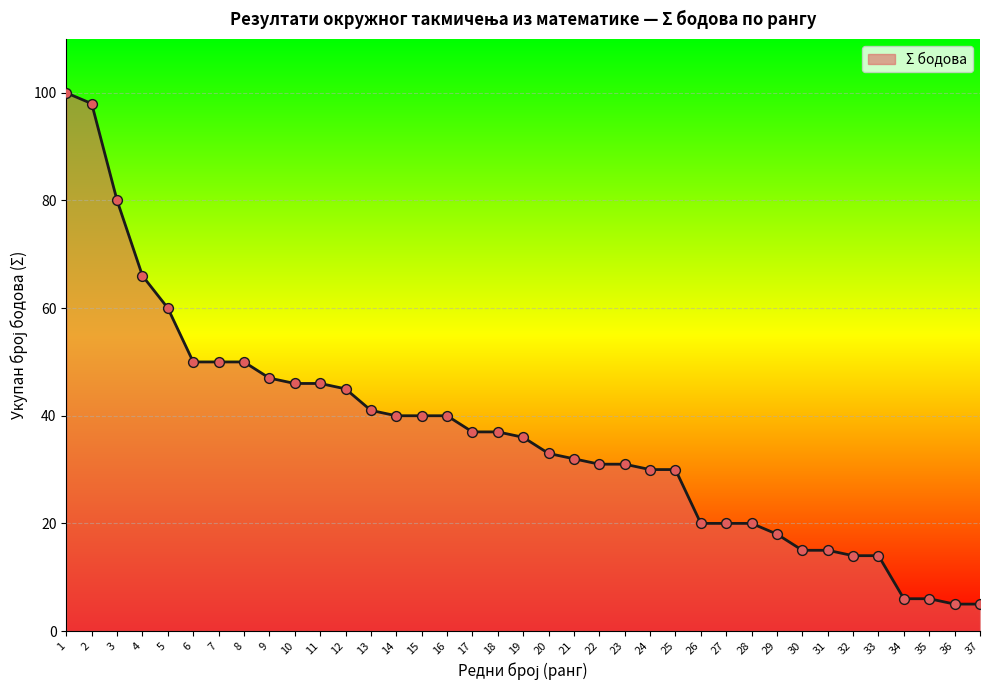

What is the change in value from 16 to 19?

-4